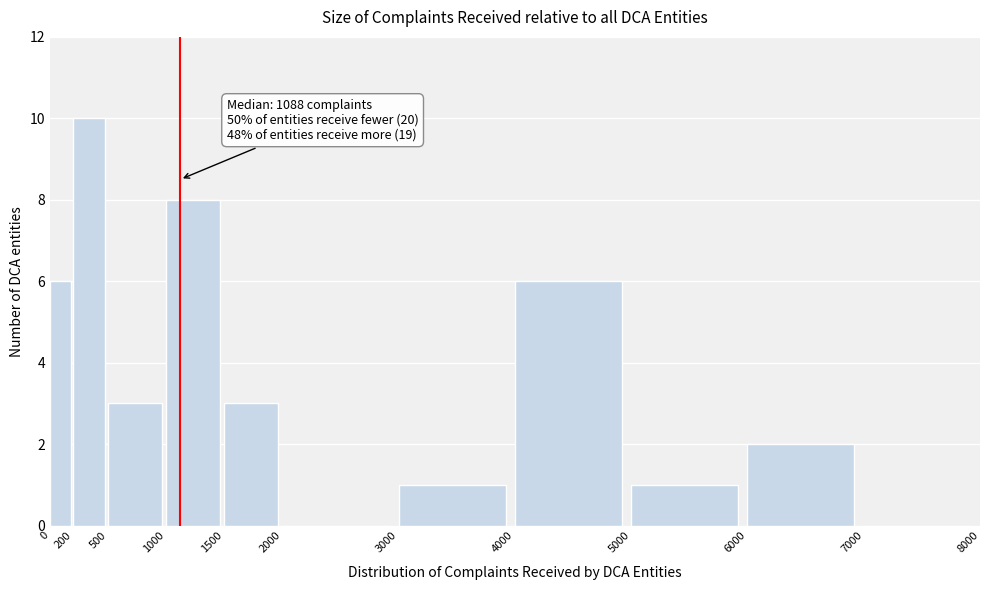

Over which range of the x-axis is the bar tallest?

200 to 500